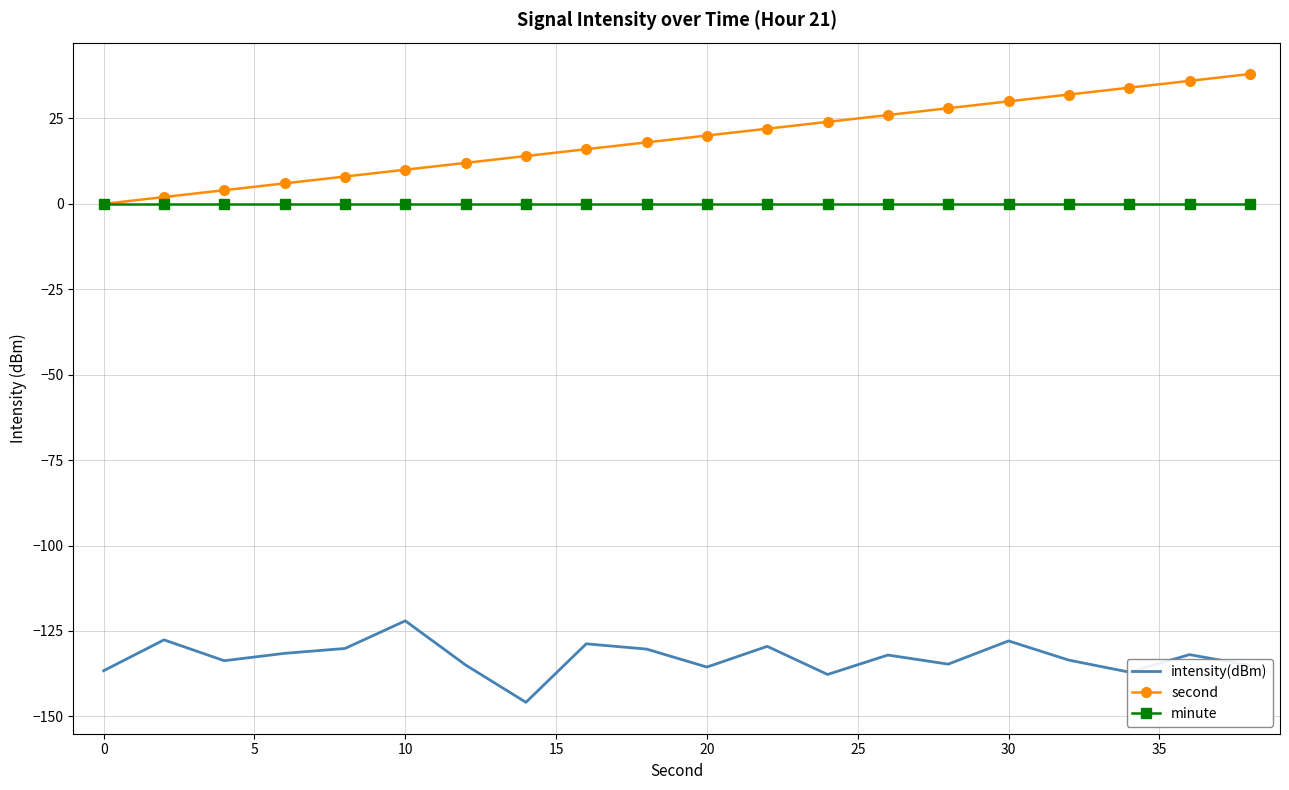

Rank the series by their maximum value, from lowest to highest.

intensity(dBm), minute, second